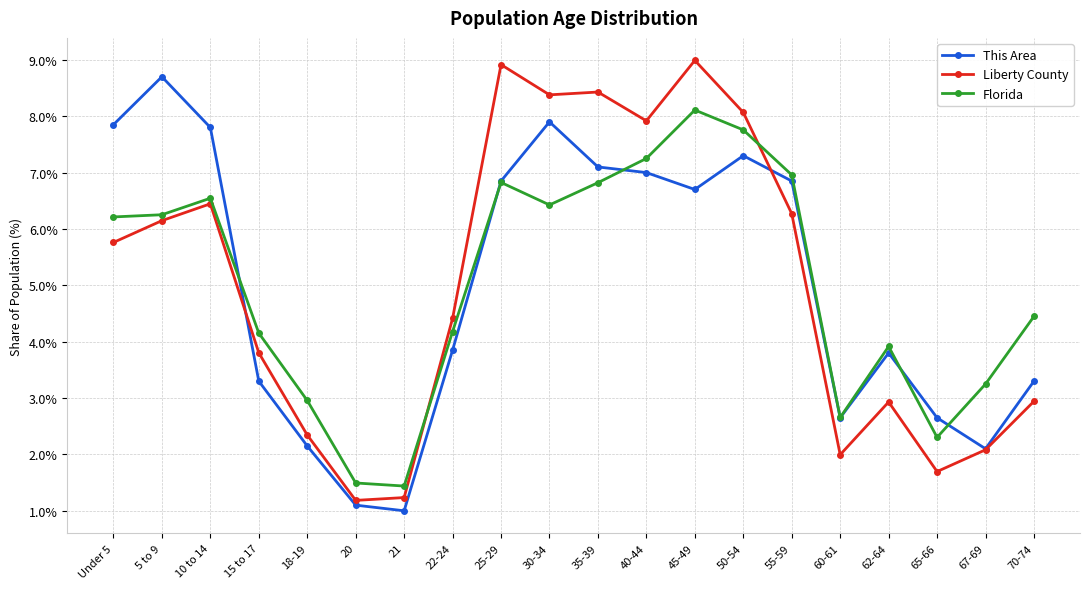

What are all the series names shown in the legend?

This Area, Liberty County, Florida